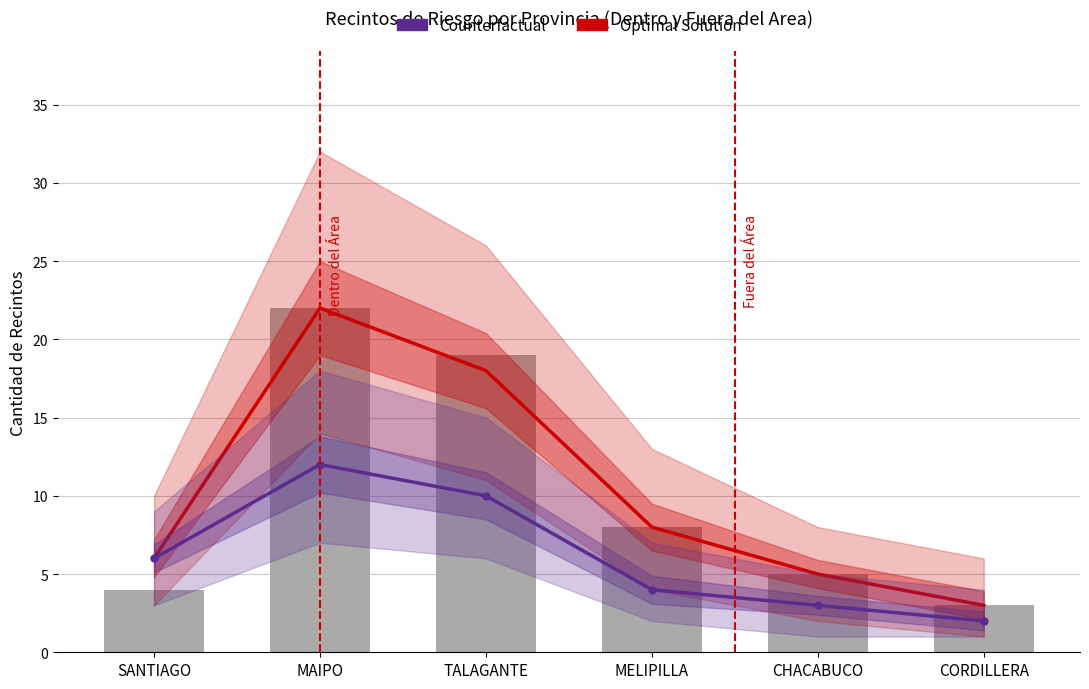

Where is Optimal Solution nearest to the value 12?

MELIPILLA